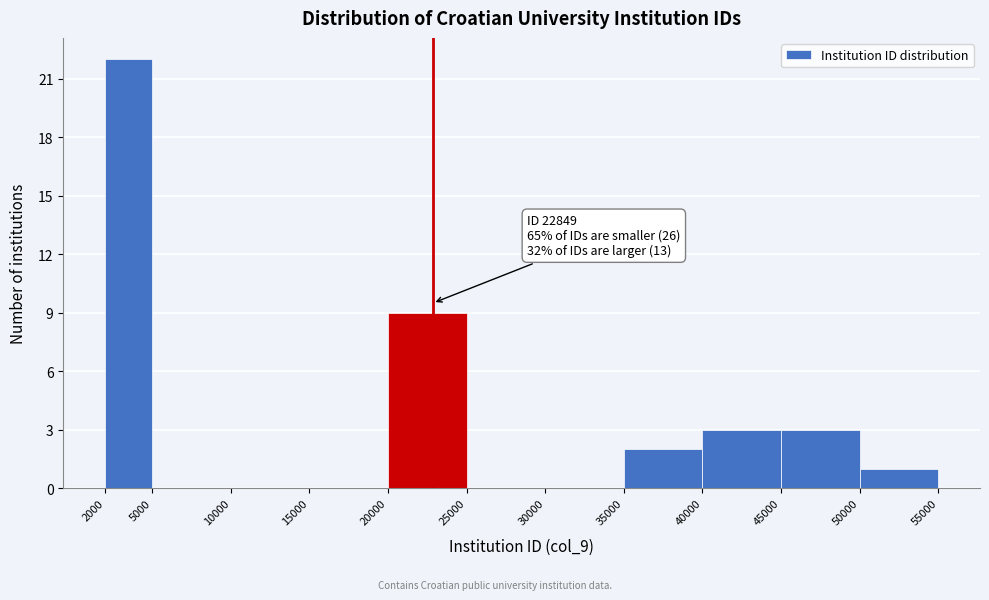

Which range on the x-axis has the tallest bar?

2000 to 5000